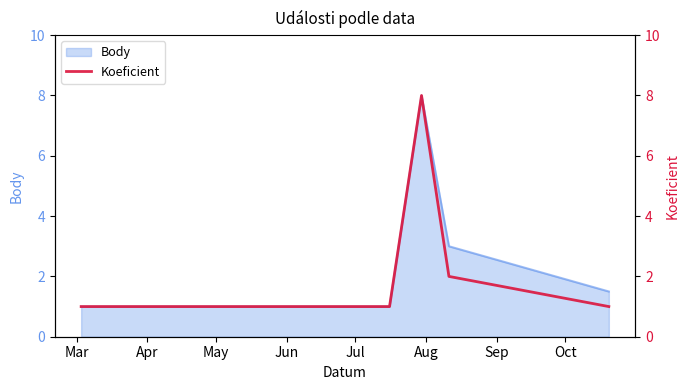

What is the maximum value for Body?

8.0